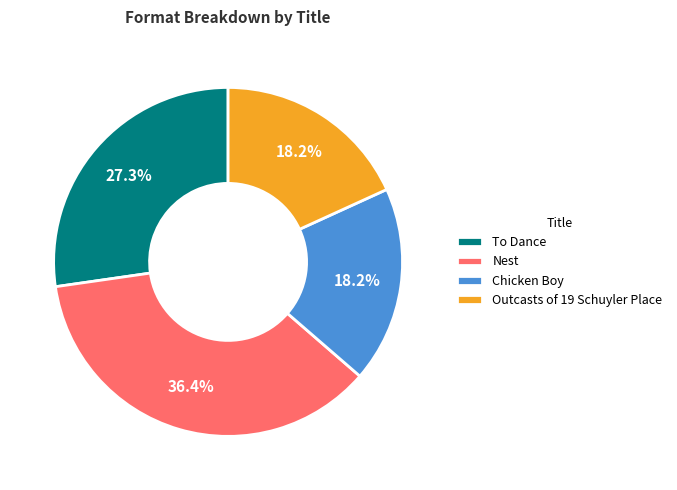

What is the ratio of the value at Chicken Boy to the value at Nest?

0.5